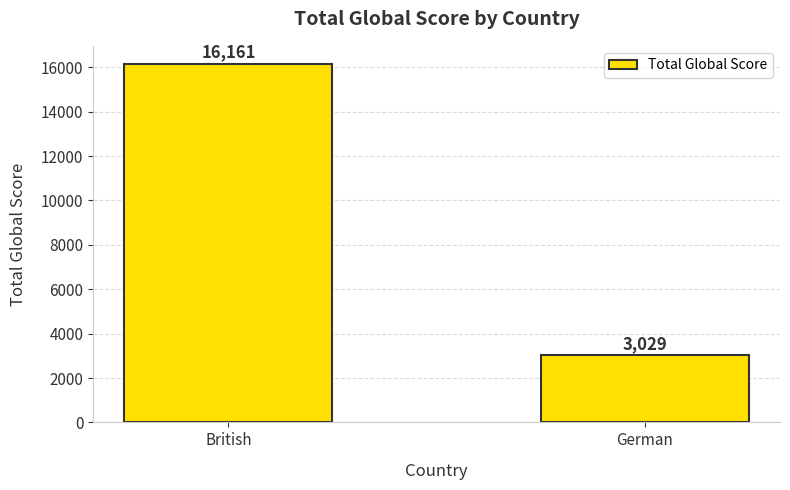

What is the sum of the values at British and German?

19190